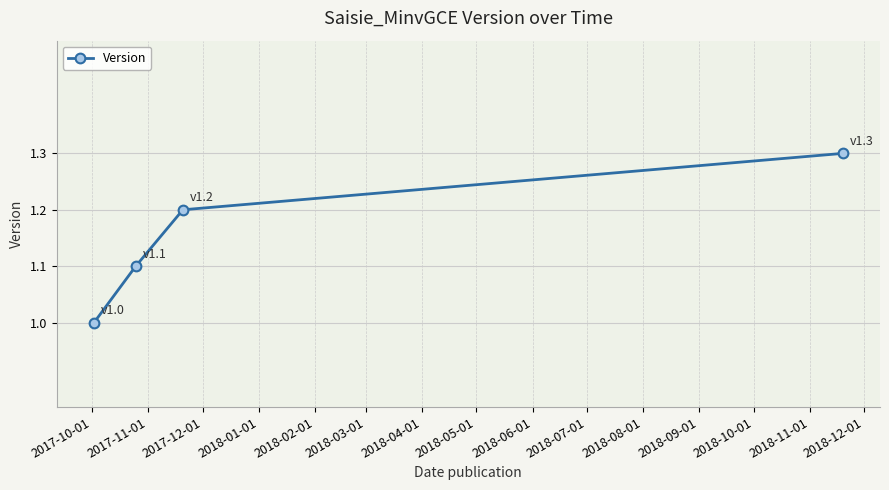

Reading right to left, transcribe all the data shown in this chart.

1.3	1.2	1.1	1.0